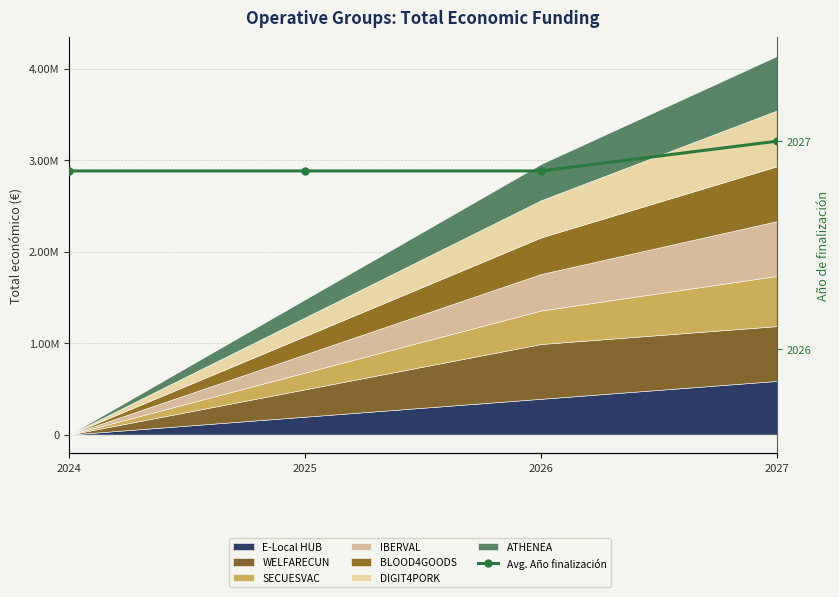

The value at 2027 is 3143.5. True or false?

False